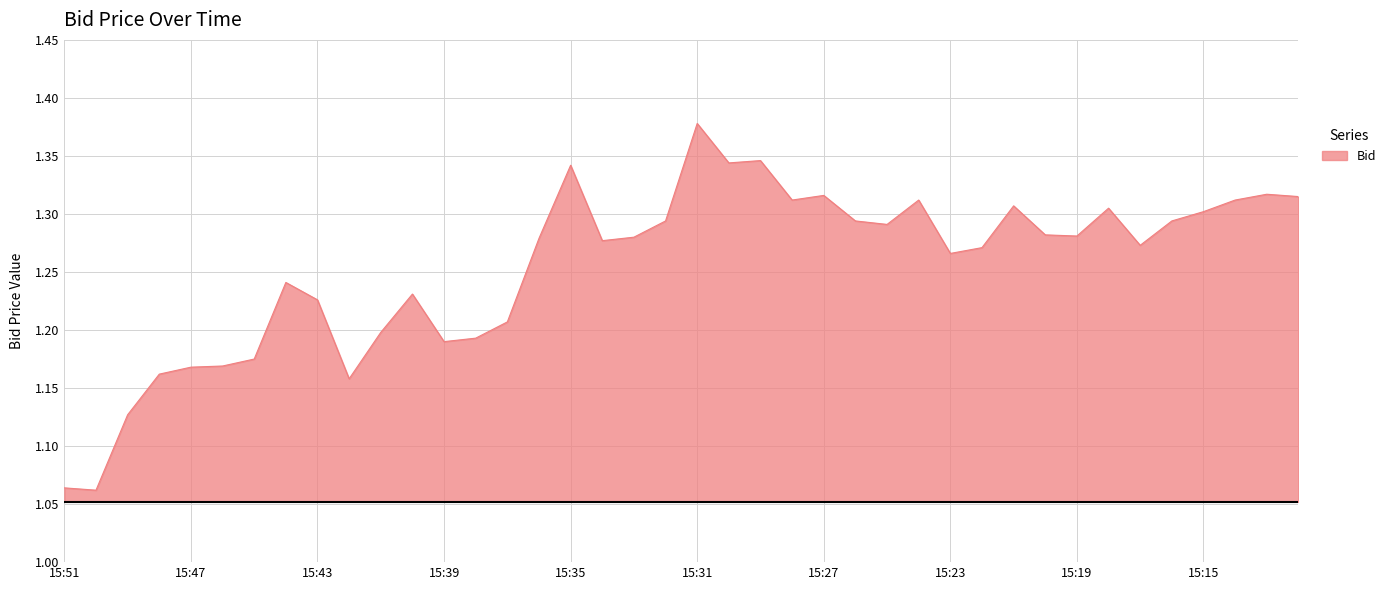

What is the difference between the maximum and minimum values?

0.3